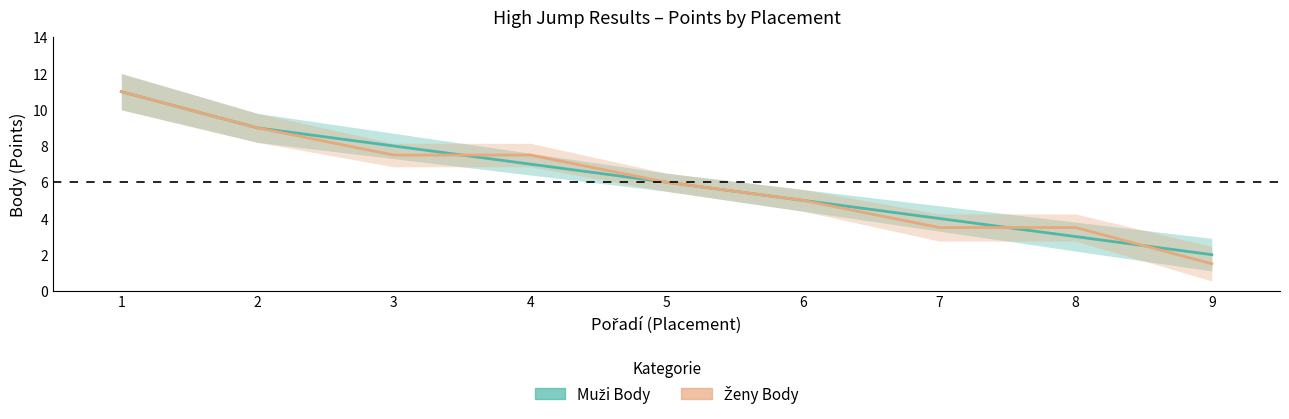

What is the highest value of the Muži Body series?

11.0